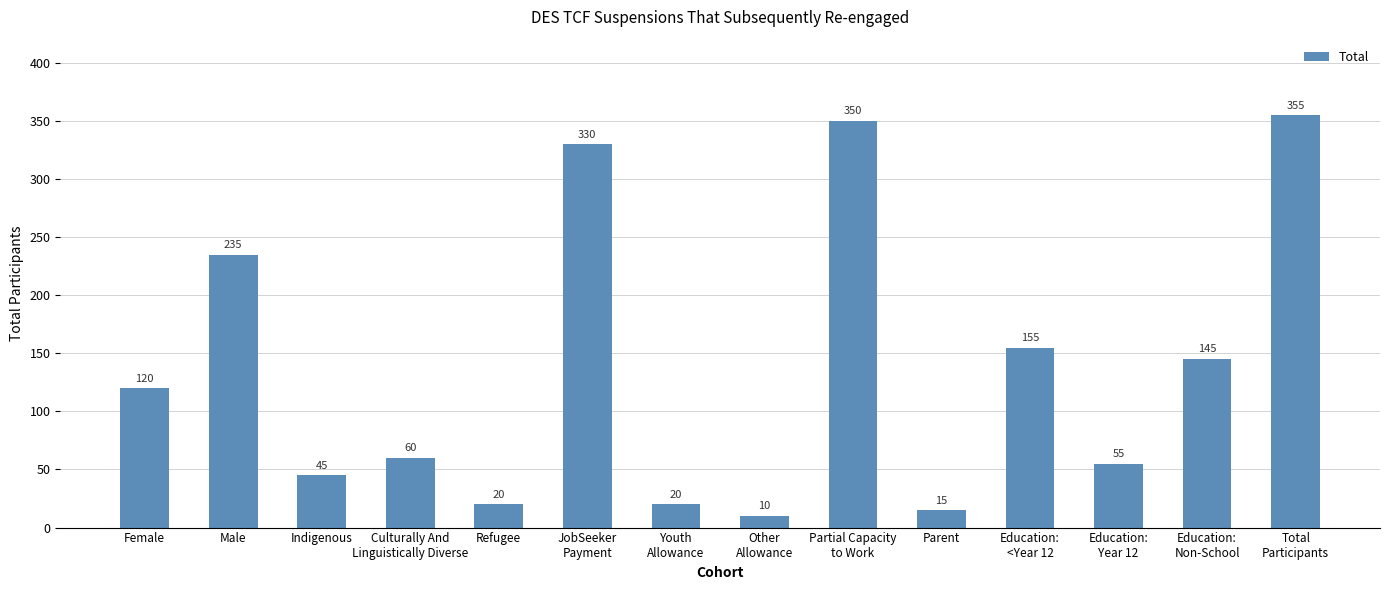

What is the difference between the maximum and minimum values?

345